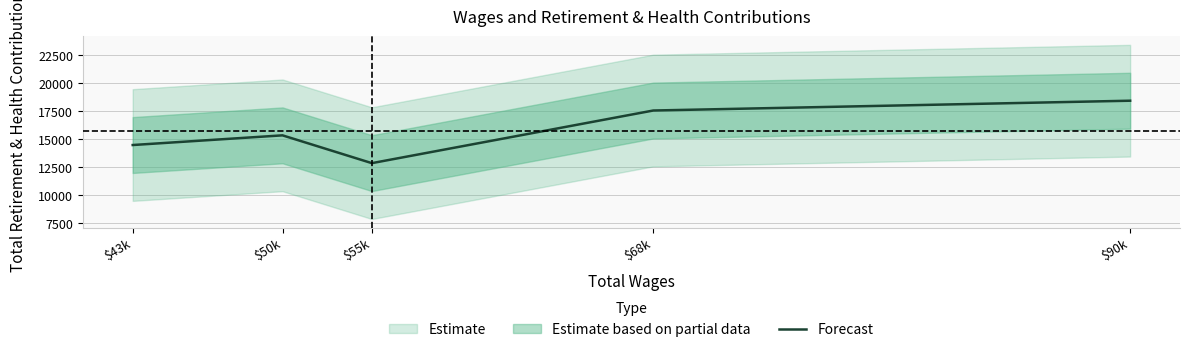

The chart shows a value of 14460 at $43k. True or false?

True